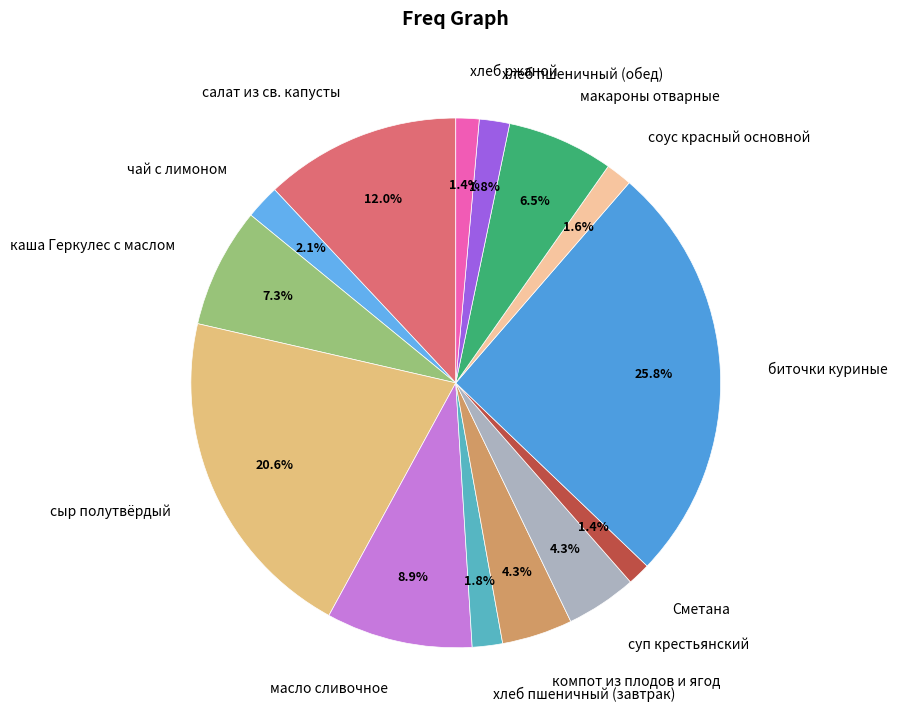

To the nearest percent, what is the difference between the largest and smallest slice percentages?

24%